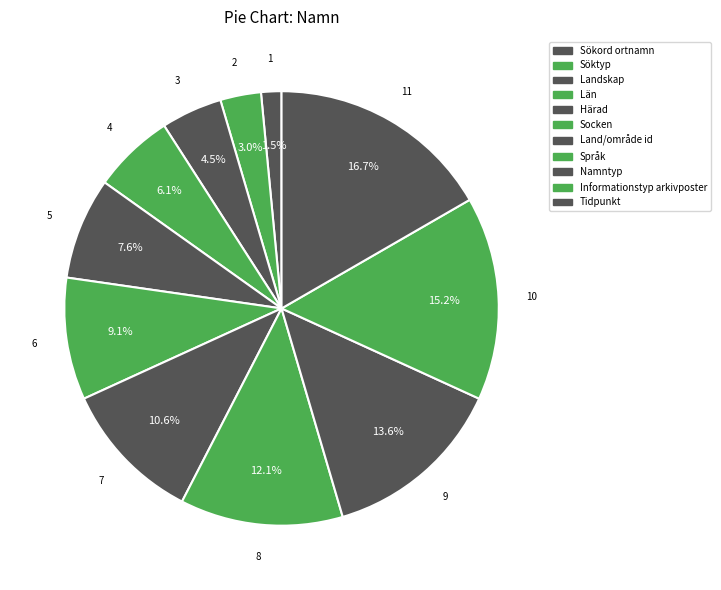

To the nearest percent, what portion does Land/område id represent?

11%